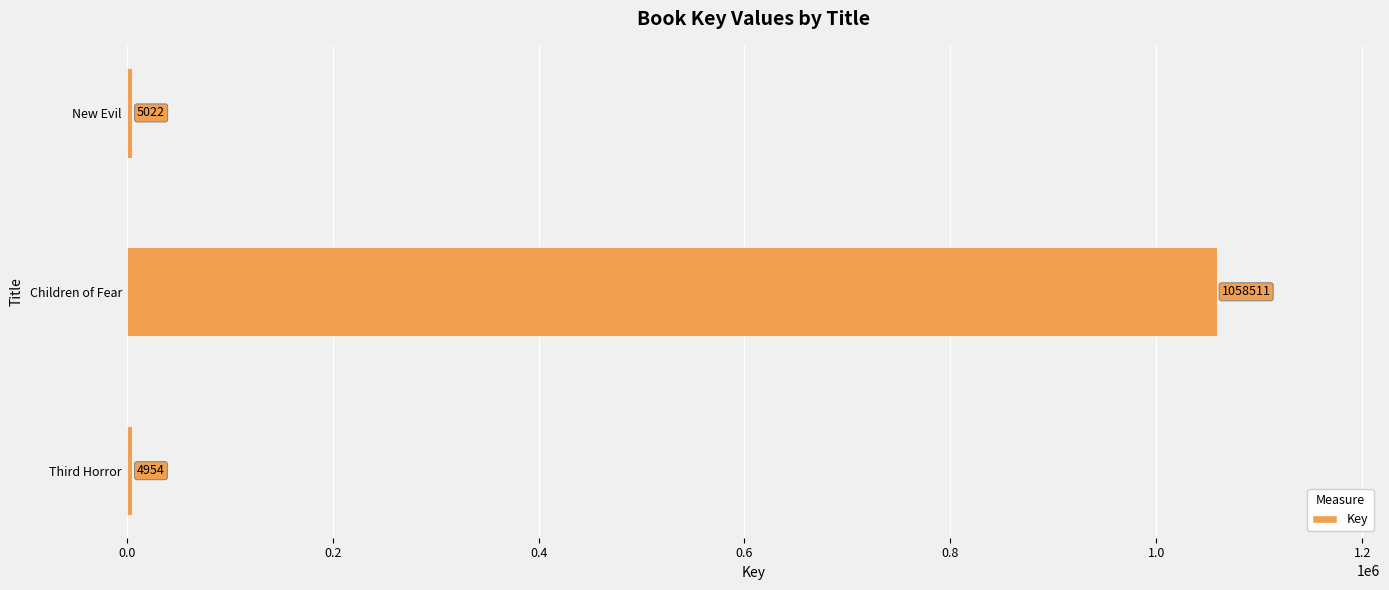

Reading top to bottom, what are all the values shown in this chart?

5022	1058511	4954